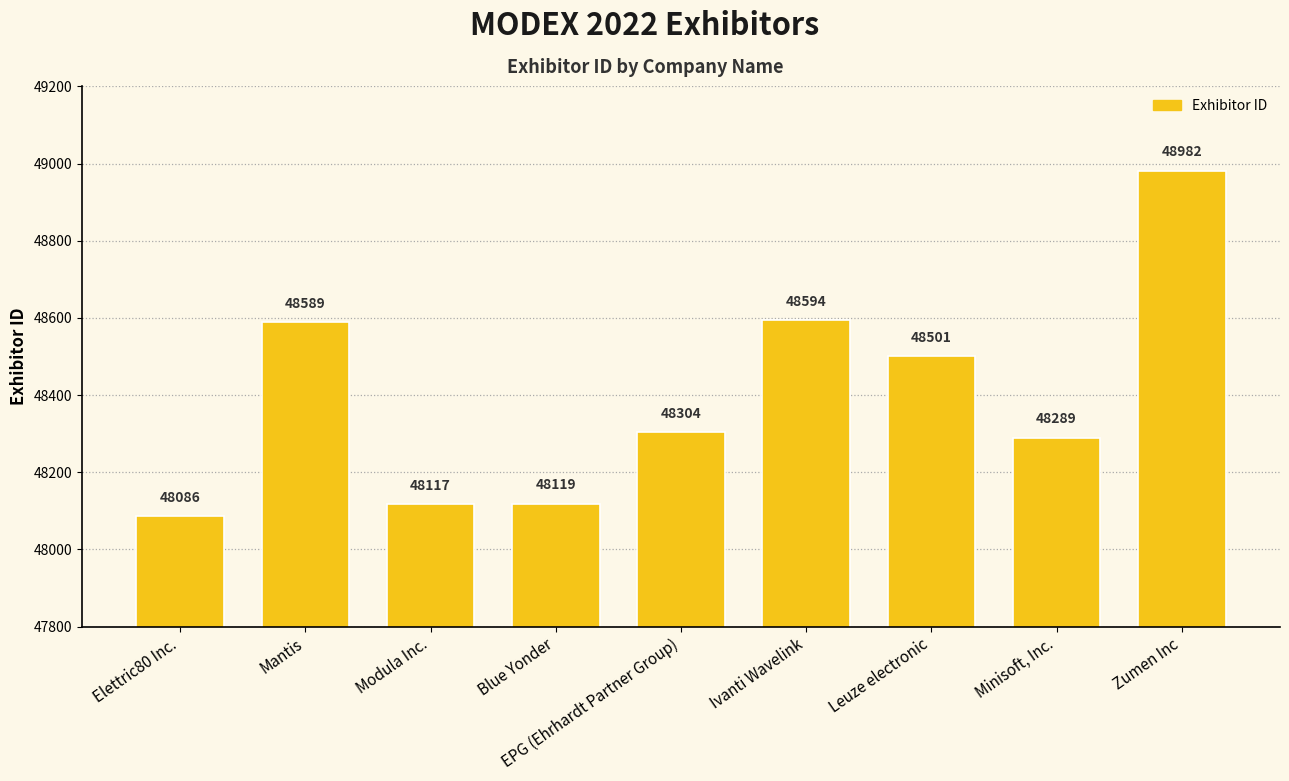

Rank the categories by value from lowest to highest.

Elettric80 Inc., Modula Inc., Blue Yonder, Minisoft, Inc., EPG (Ehrhardt Partner Group), Leuze electronic, Mantis, Ivanti Wavelink, Zumen Inc